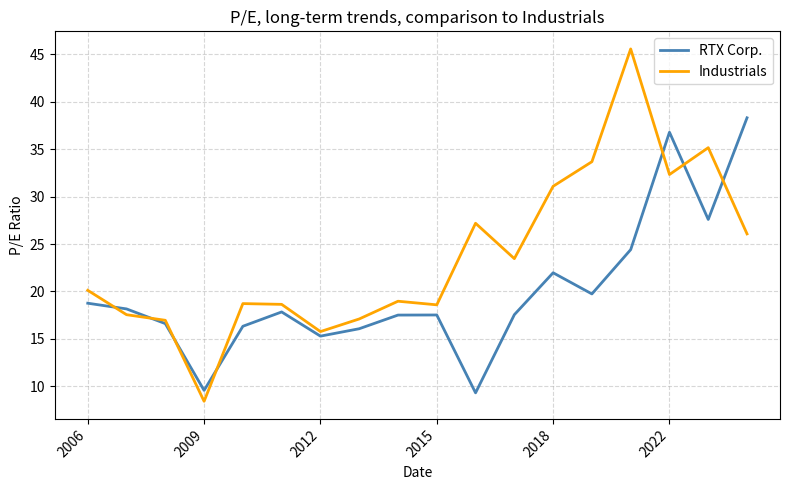

Which series has the largest range (max minus min)?

Industrials